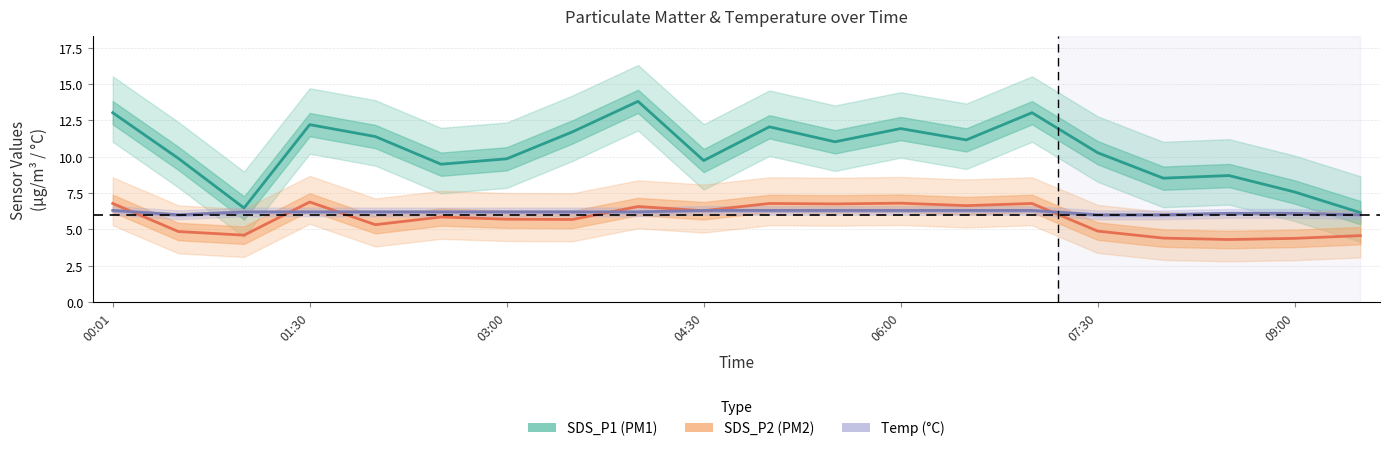

Which series has the largest total across all categories?

SDS_P1